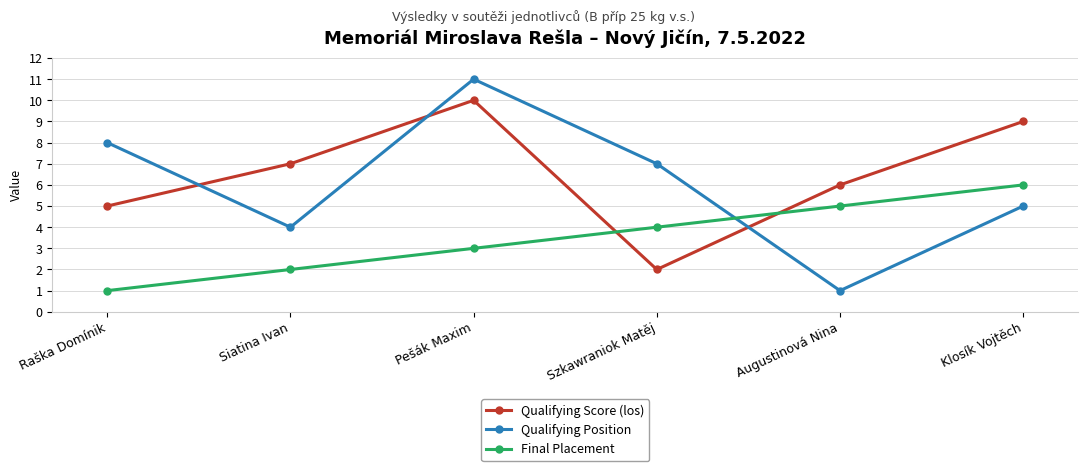

What is the difference between the highest and lowest values at Siatina Ivan?

5